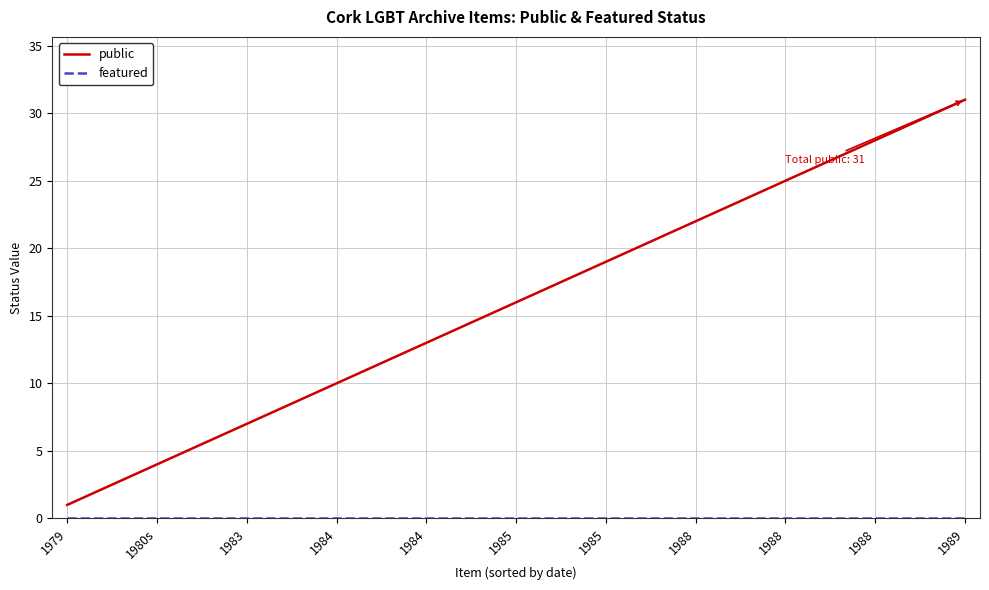

Which series has the largest range (max minus min)?

public